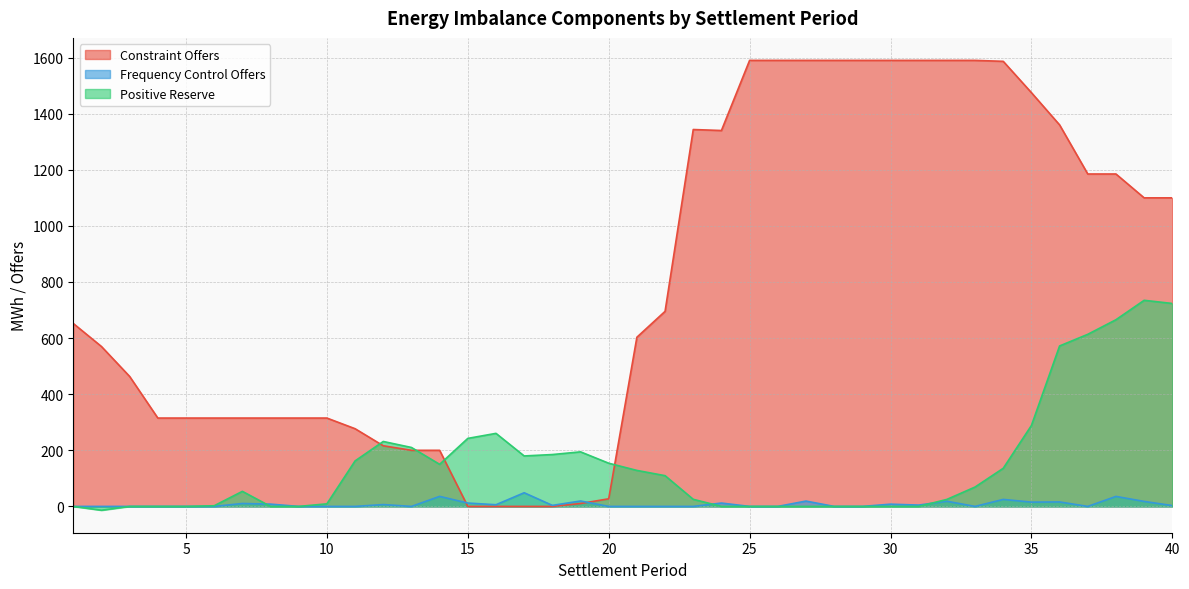

The value of Constraint Offers at 34 is 2675.2. True or false?

False